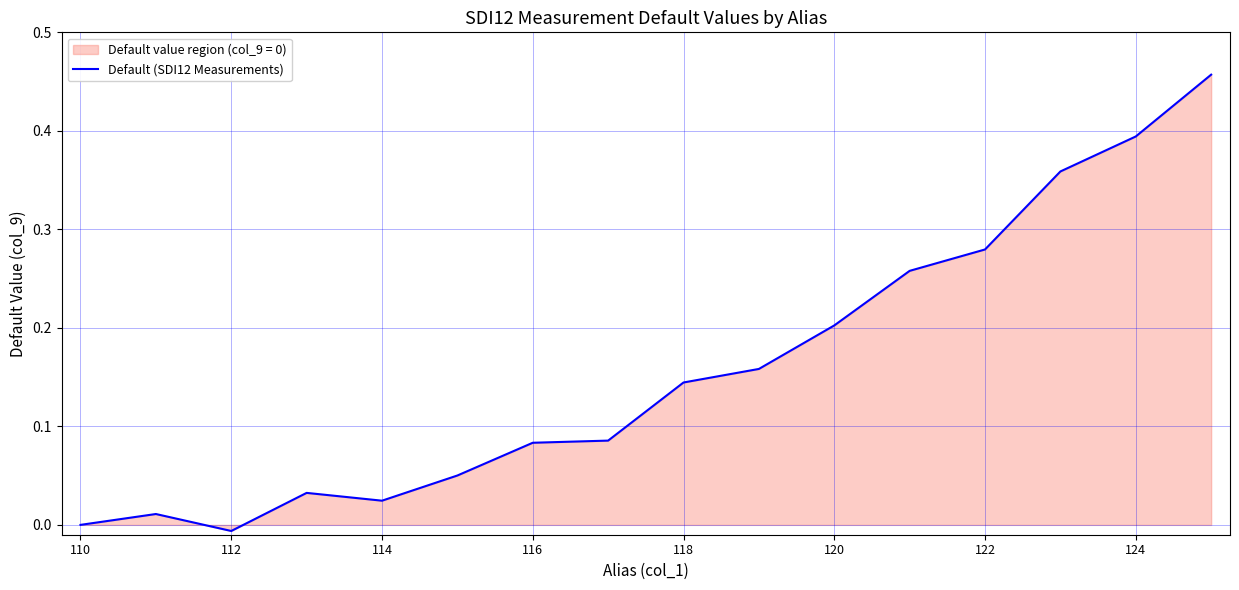

How many points are lower than both their immediate neighbors (excluding endpoints)?

2